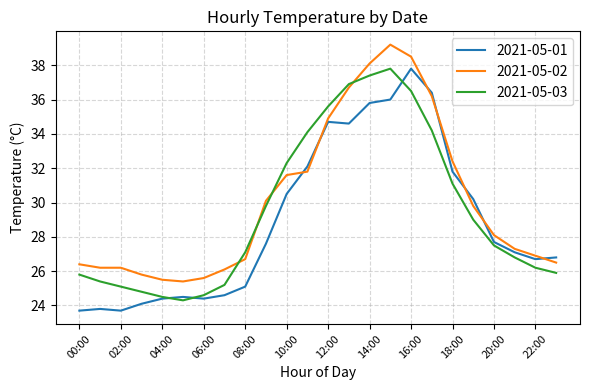

What is the highest value of the 2021-05-03 series?

37.8